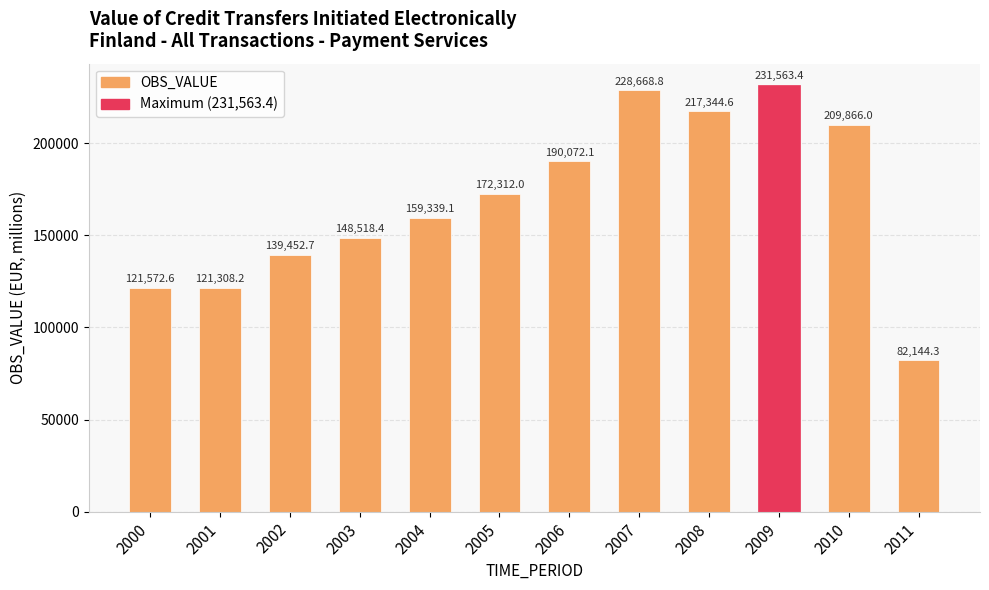

At which category does the chart reach its peak across all series?

2009